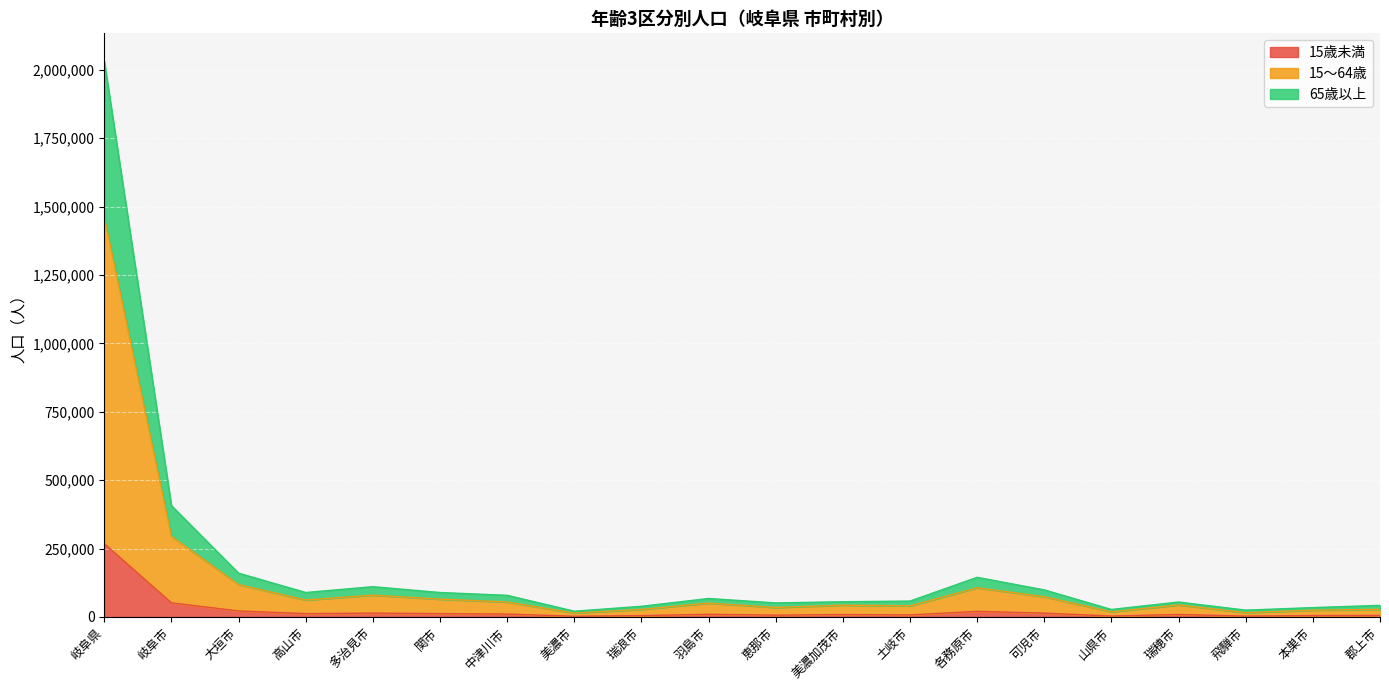

Where is the first local minimum for 15歳未満?

高山市